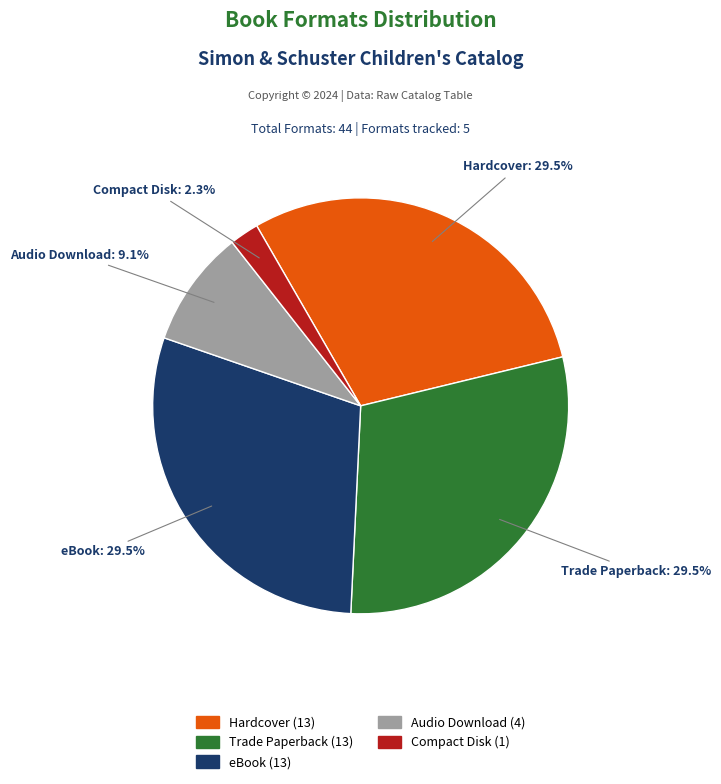

Between Hardcover and Audio Download, which is larger?

Hardcover